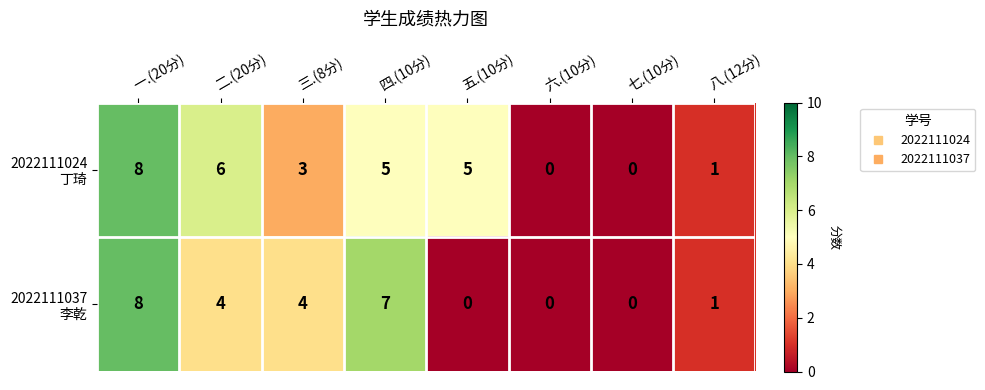

At which category is the sum across all series the highest?

一.(20分)